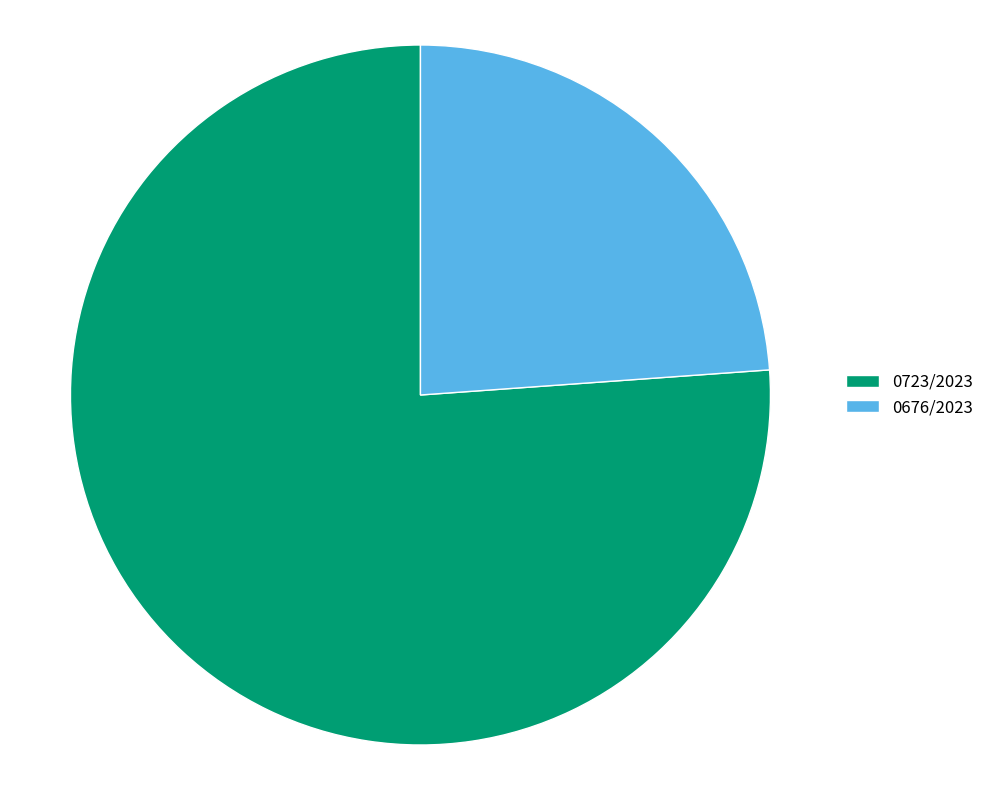

Is it true that 0676/2023 is 39% of the pie?

False